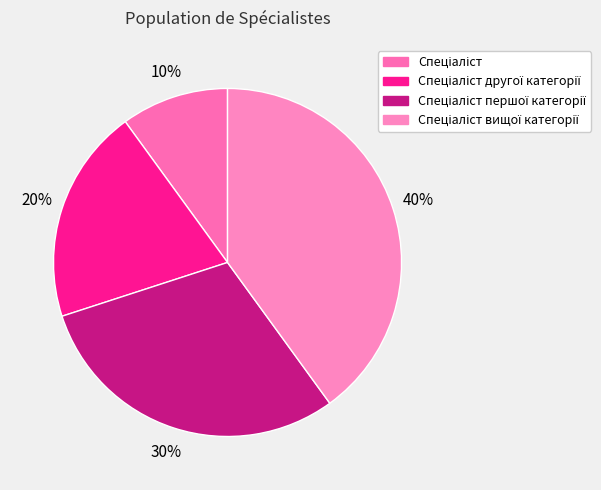

Do Спеціаліст другої категорії and Спеціаліст вищої категорії together represent more than half of the pie?

Yes